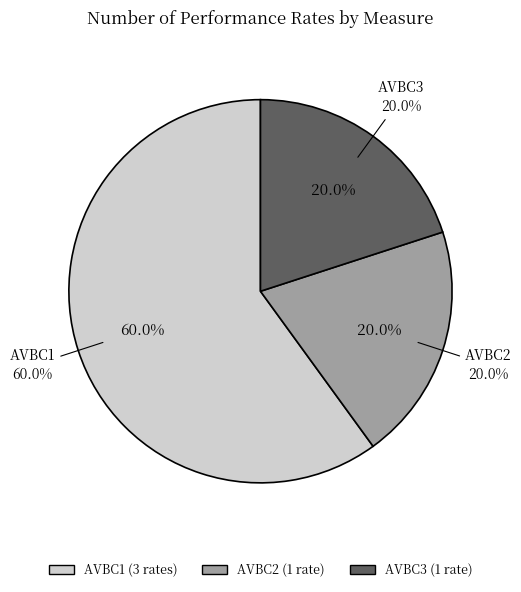

How many segments does this pie chart have?

3